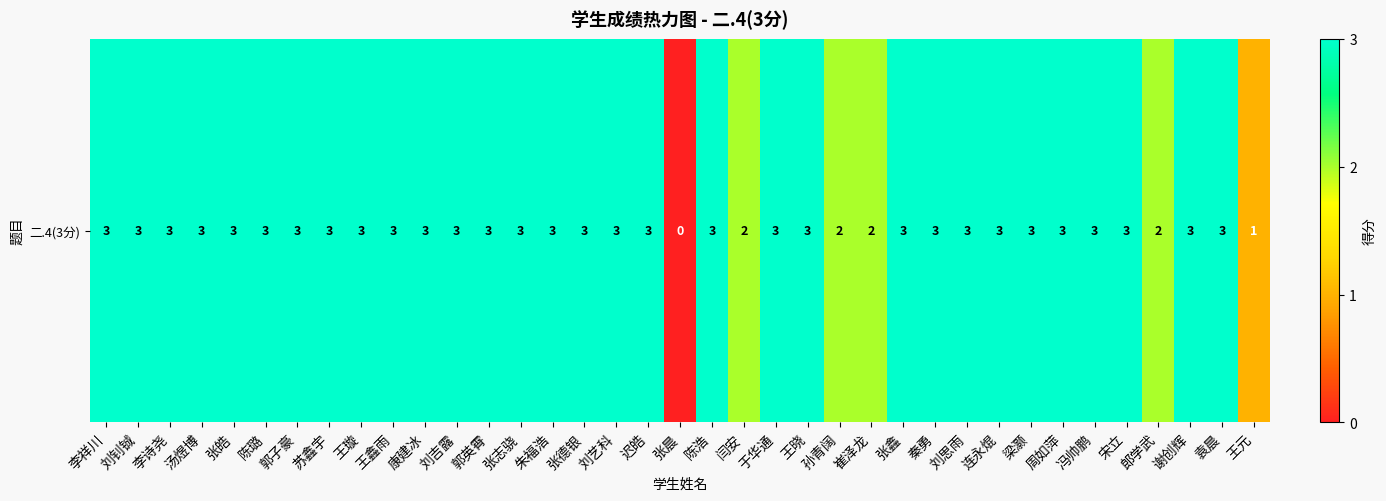

List the labels in order of value, smallest first.

张晨, 王元, 闫安, 孙青阔, 崔泽龙, 郎学武, 李祥川, 刘钊铖, 李诗尧, 汤煜博, 张皓, 陈璐, 郭子豪, 苏鑫宇, 王璇, 王鑫雨, 康建冰, 刘吉露, 郭英霄, 张志骁, 朱福浩, 张德银, 刘艺科, 迟皓, 陈浩, 于华通, 王晓, 张鑫, 秦勇, 刘思雨, 连永焜, 梁灏, 周如萍, 冯帅鹏, 宋立, 谢创辉, 袁晨